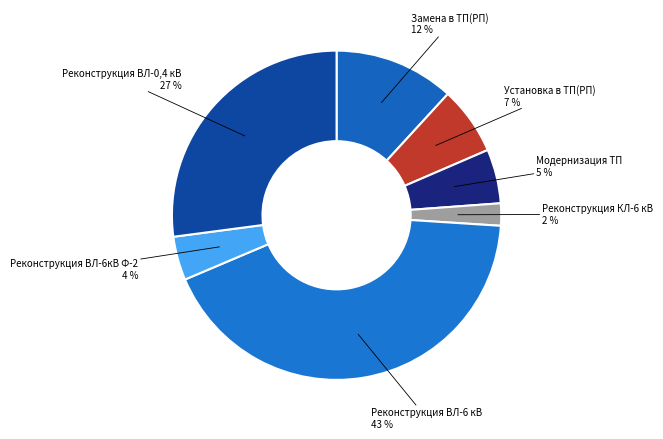

How many segments does this pie chart have?

7